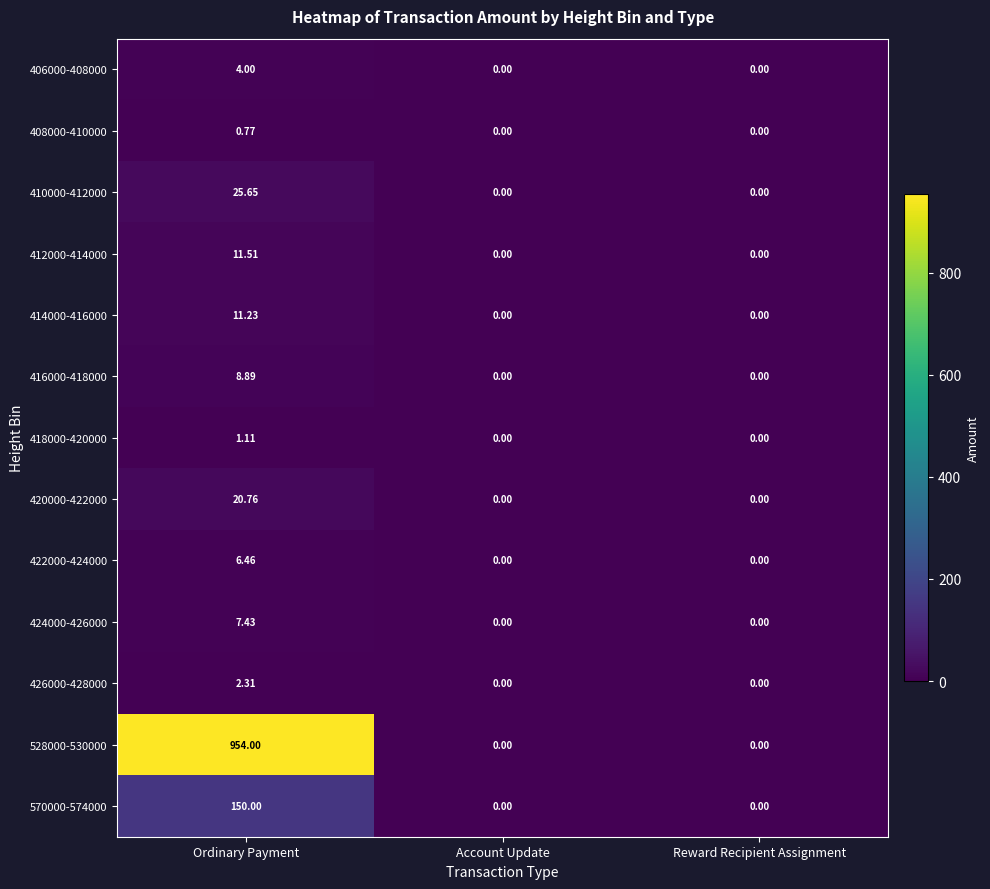

At which category is the sum across all series the highest?

Ordinary Payment